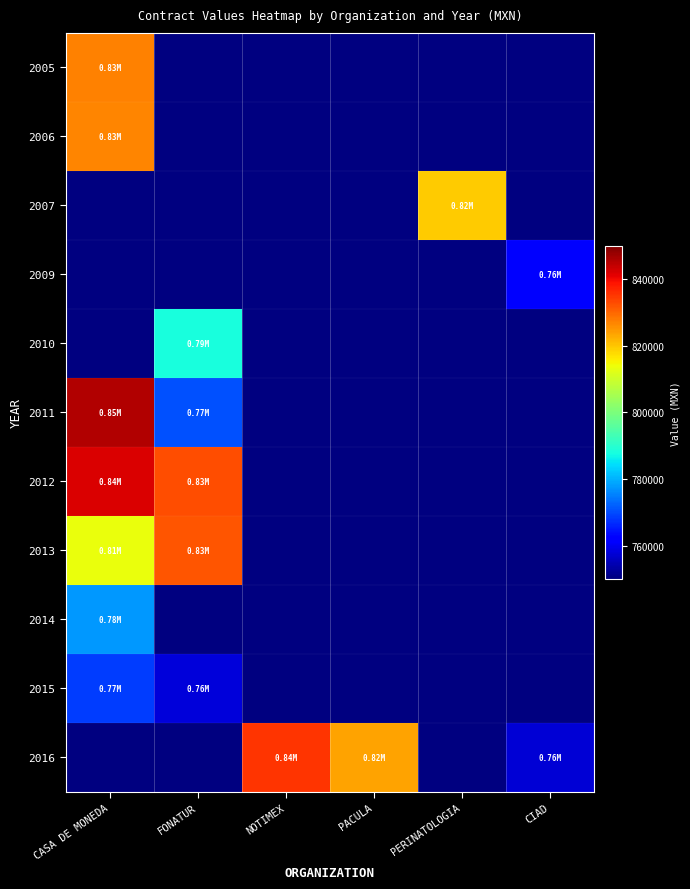

Which label corresponds to the largest value in the chart?

CASA DE MONEDA